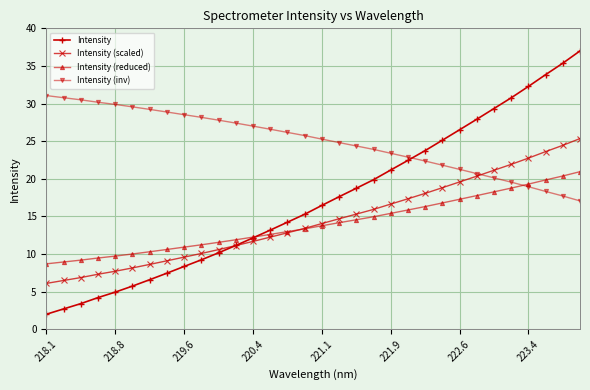

Count the number of data series in this chart.

4